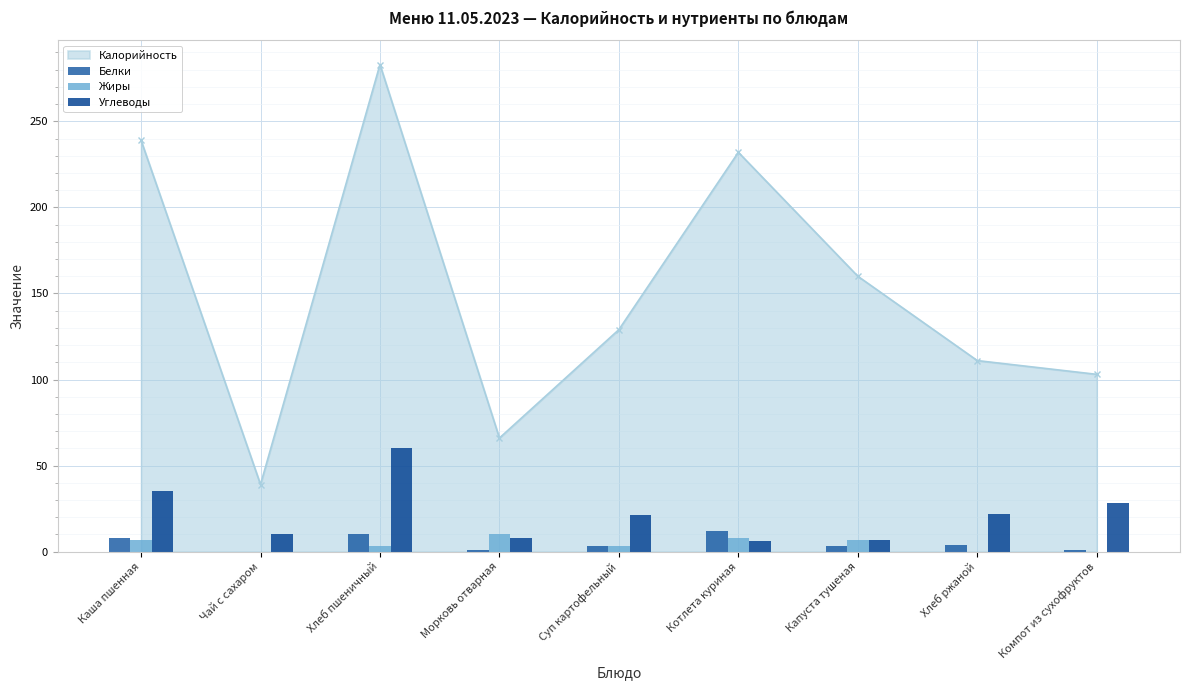

How many data points in Углеводы are less than 21?

4